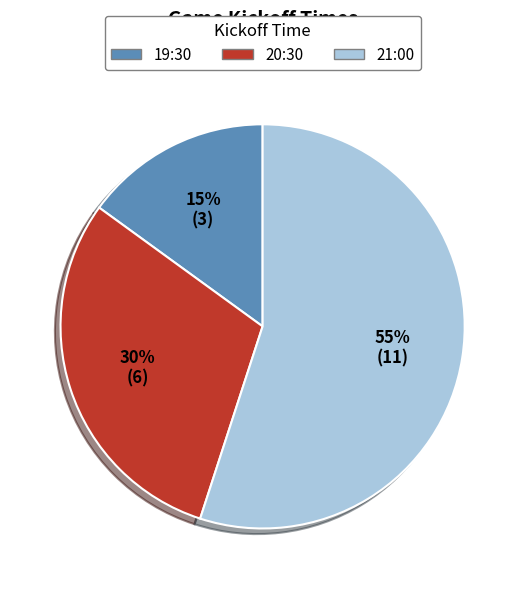

Is 21:00 the majority of the pie?

Yes